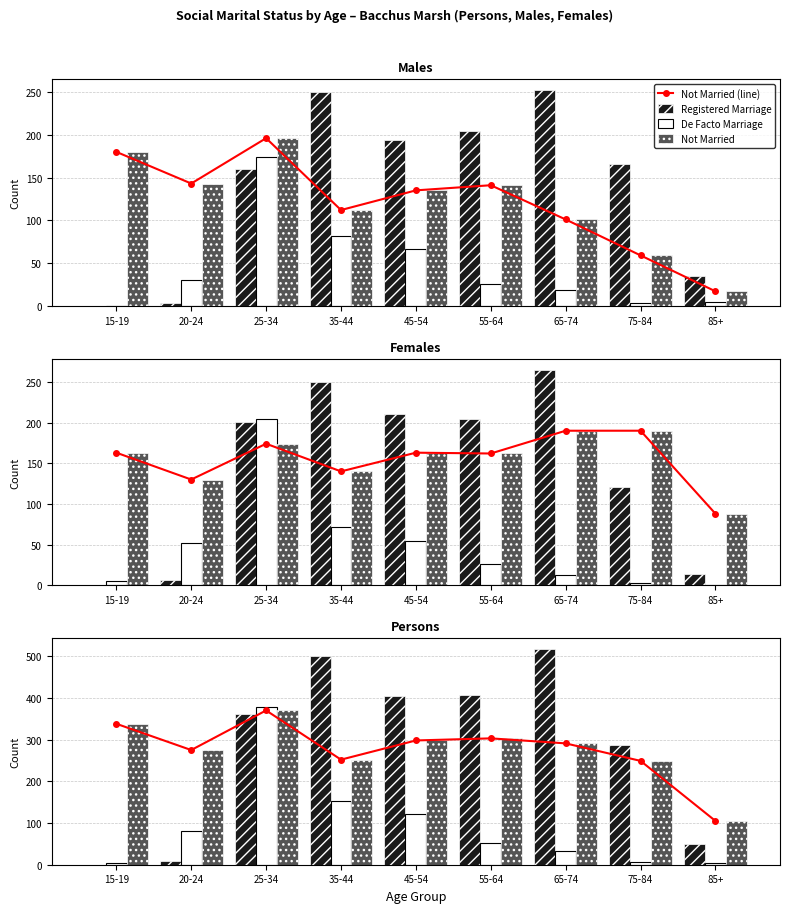

Rank the categories by De Facto Marriage value from highest to lowest.

25-34, 35-44, 45-54, 20-24, 55-64, 65-74, 75-84, 15-19, 85+